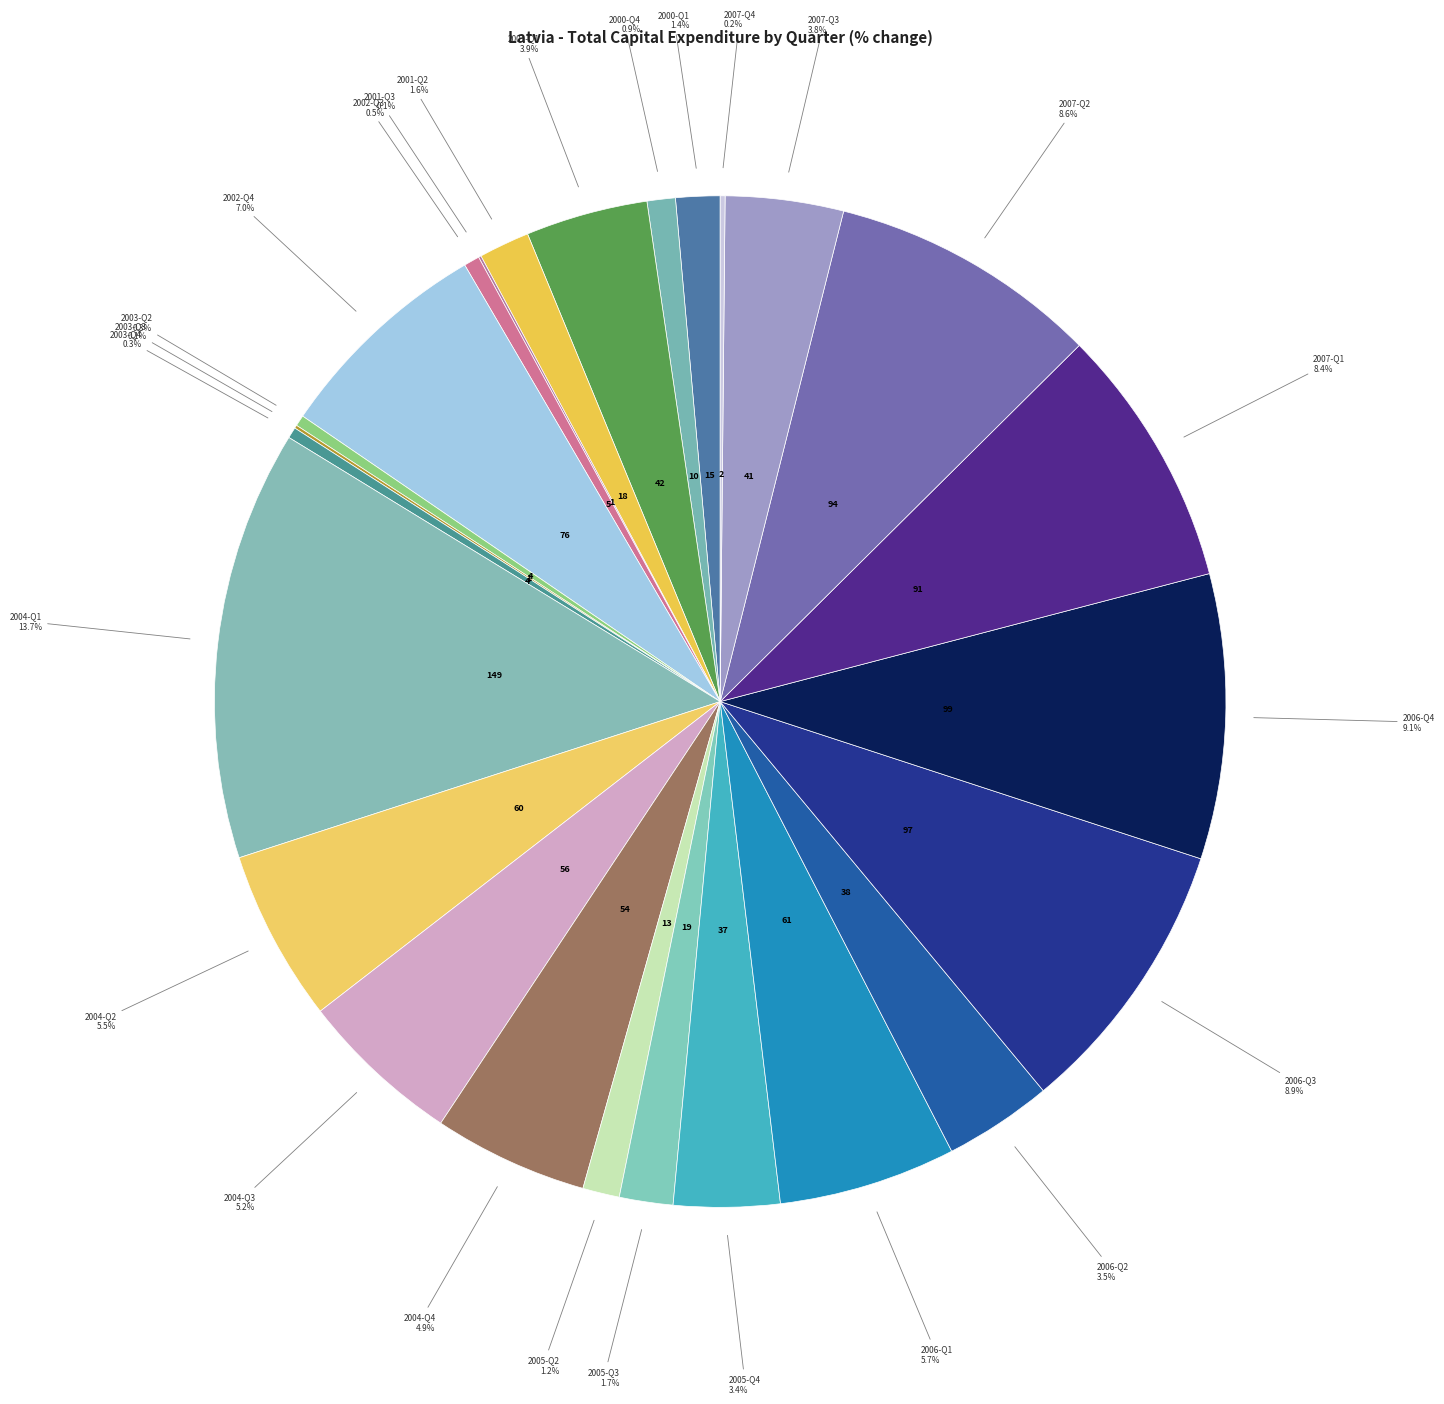

To the nearest percent, what is the difference between the 2001-Q2 and 2003-Q4 slice percentages?

1%